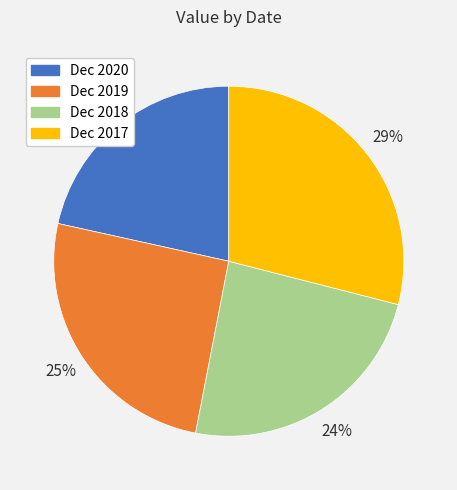

Is it true that Dec 2017 is 35% of the pie?

False